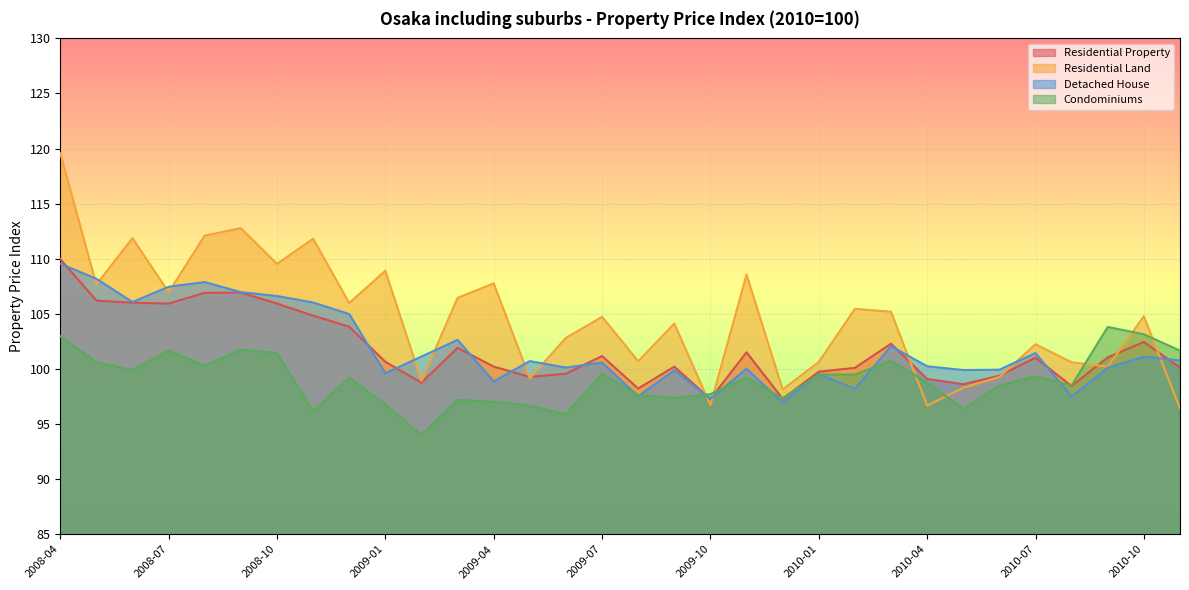

What is the greatest value displayed?

119.6